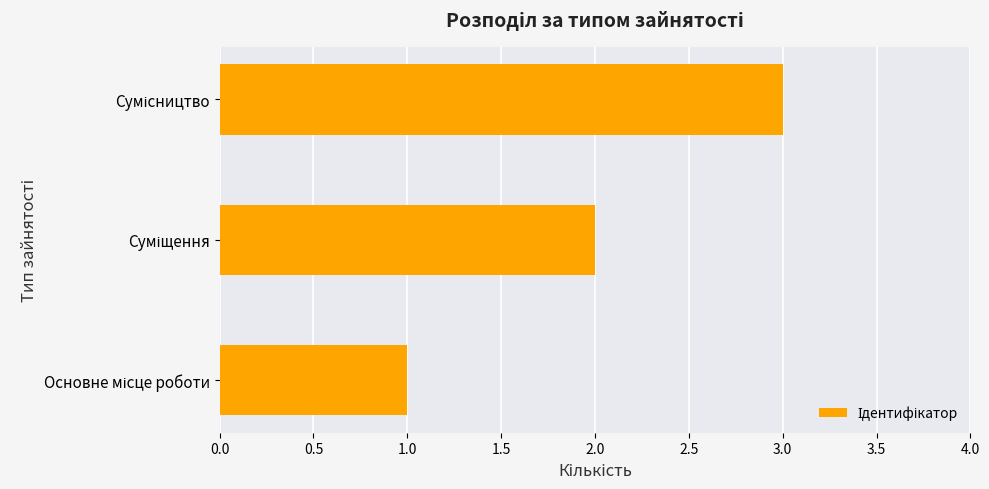

What is the greatest value displayed?

3